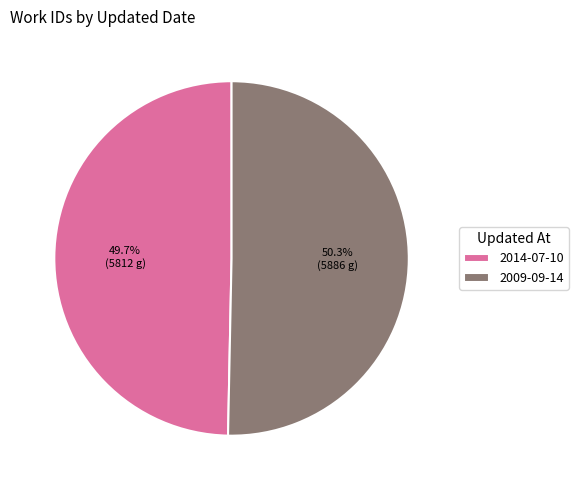

To the nearest percent, what is the combined percentage of 2009-09-14 and 2014-07-10?

100%